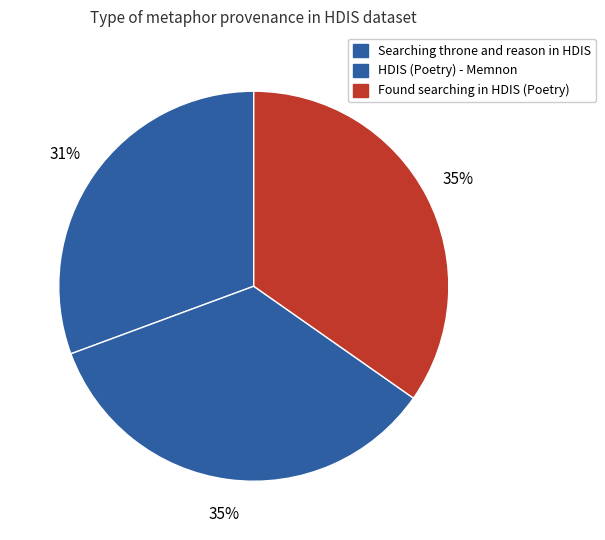

Which slice is the largest?

Found searching in HDIS (Poetry)